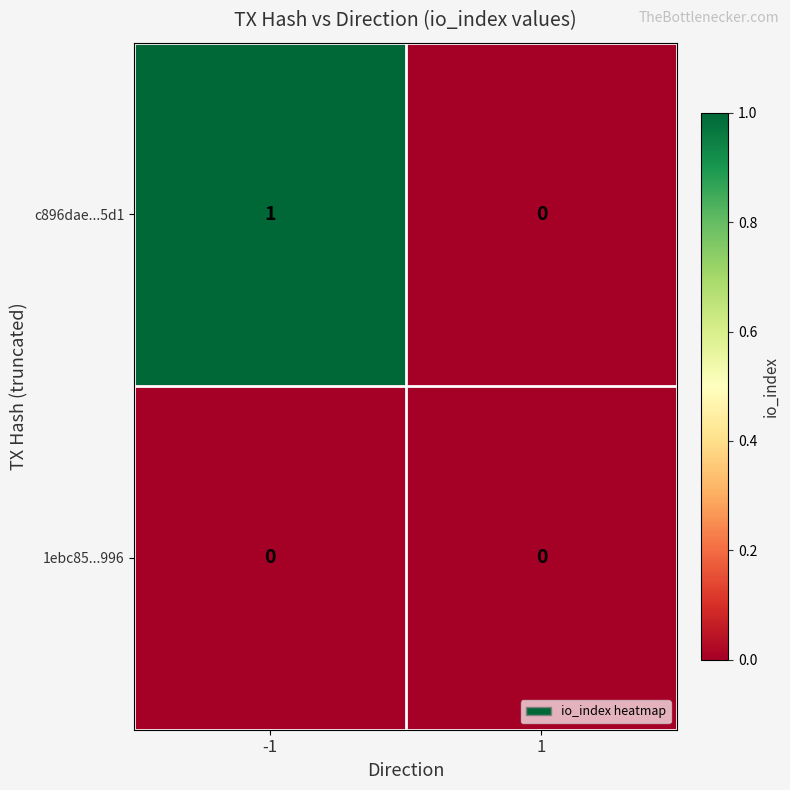

Reading right to left, what are all the values shown in this chart?

c896dae...5d1: 0	1
1ebc85...996: 0	0